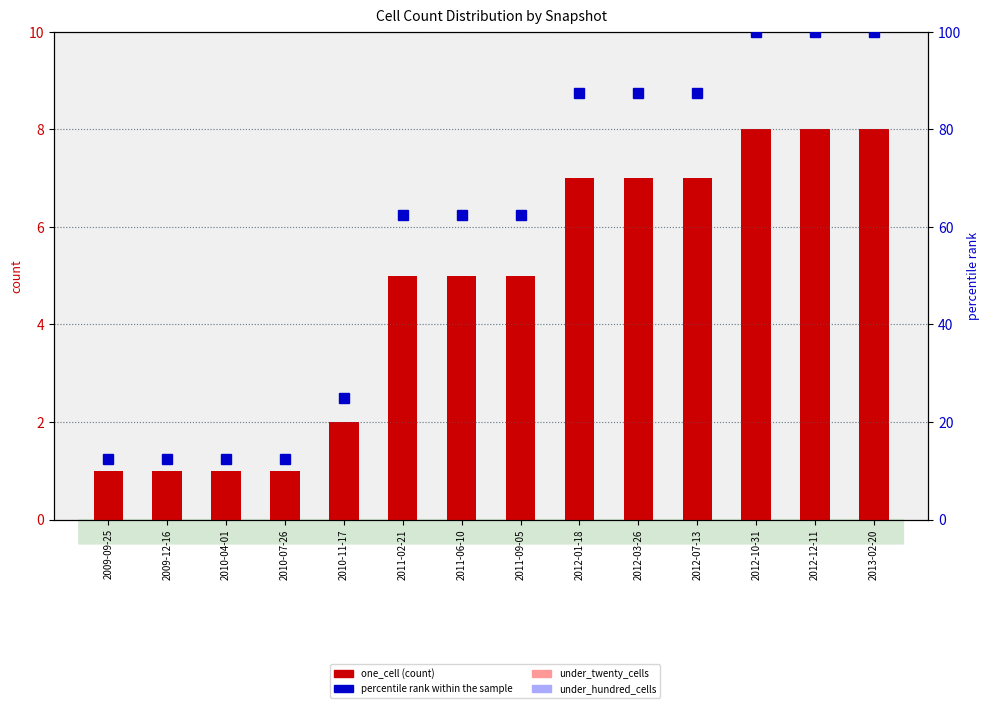

List the labels in order of percentile rank within the sample value, largest first.

2012-10-31, 2012-12-11, 2013-02-20, 2012-01-18, 2012-03-26, 2012-07-13, 2011-02-21, 2011-06-10, 2011-09-05, 2010-11-17, 2009-09-25, 2009-12-16, 2010-04-01, 2010-07-26